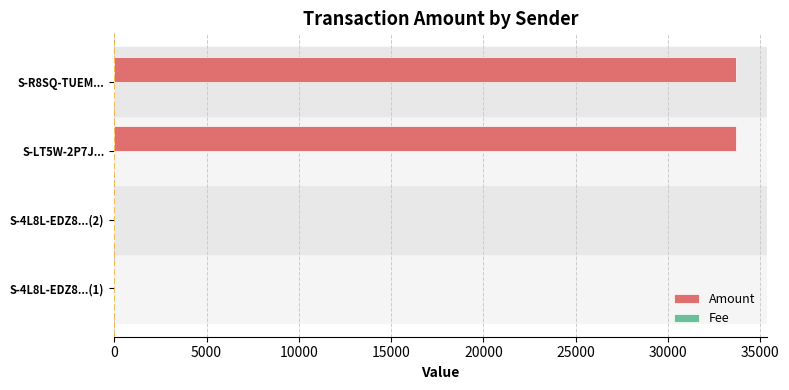

The value of Amount at S-4L8L-EDZ8...(1) is -11447.8. True or false?

False